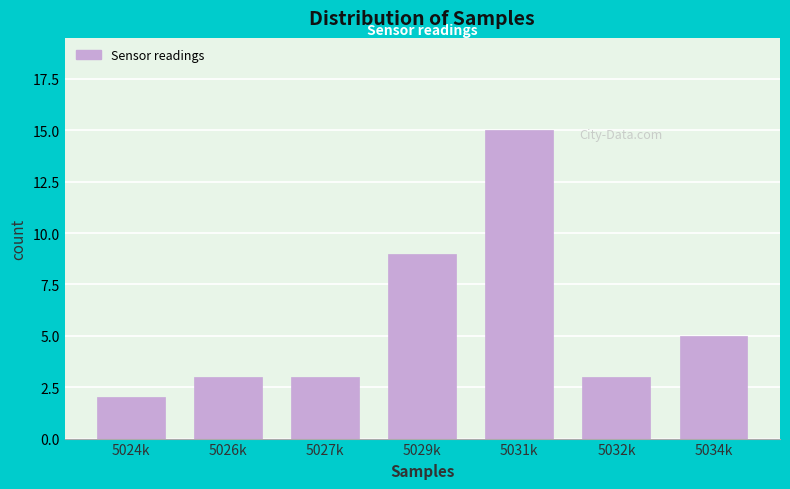

Reading right to left, list all the values displayed in this chart.

5034k=5	5032k=3	5031k=15	5029k=9	5027k=3	5026k=3	5024k=2